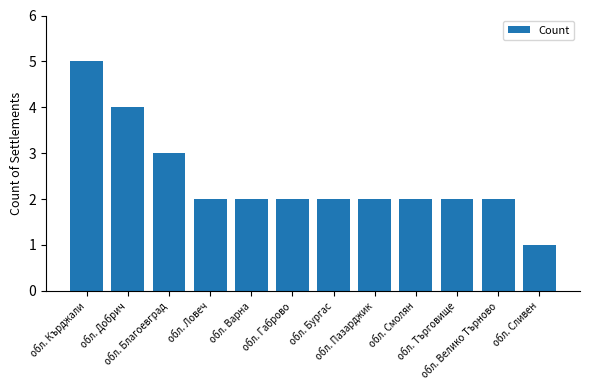

What is the difference between the maximum and minimum values?

4